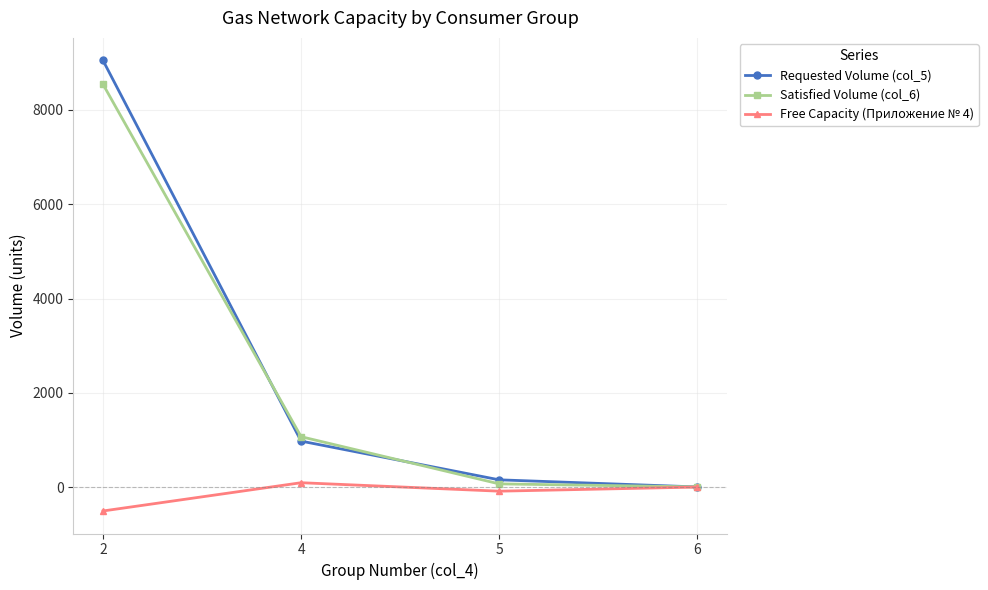

Read the Free Capacity (Приложение № 4) value at 4.

93.4